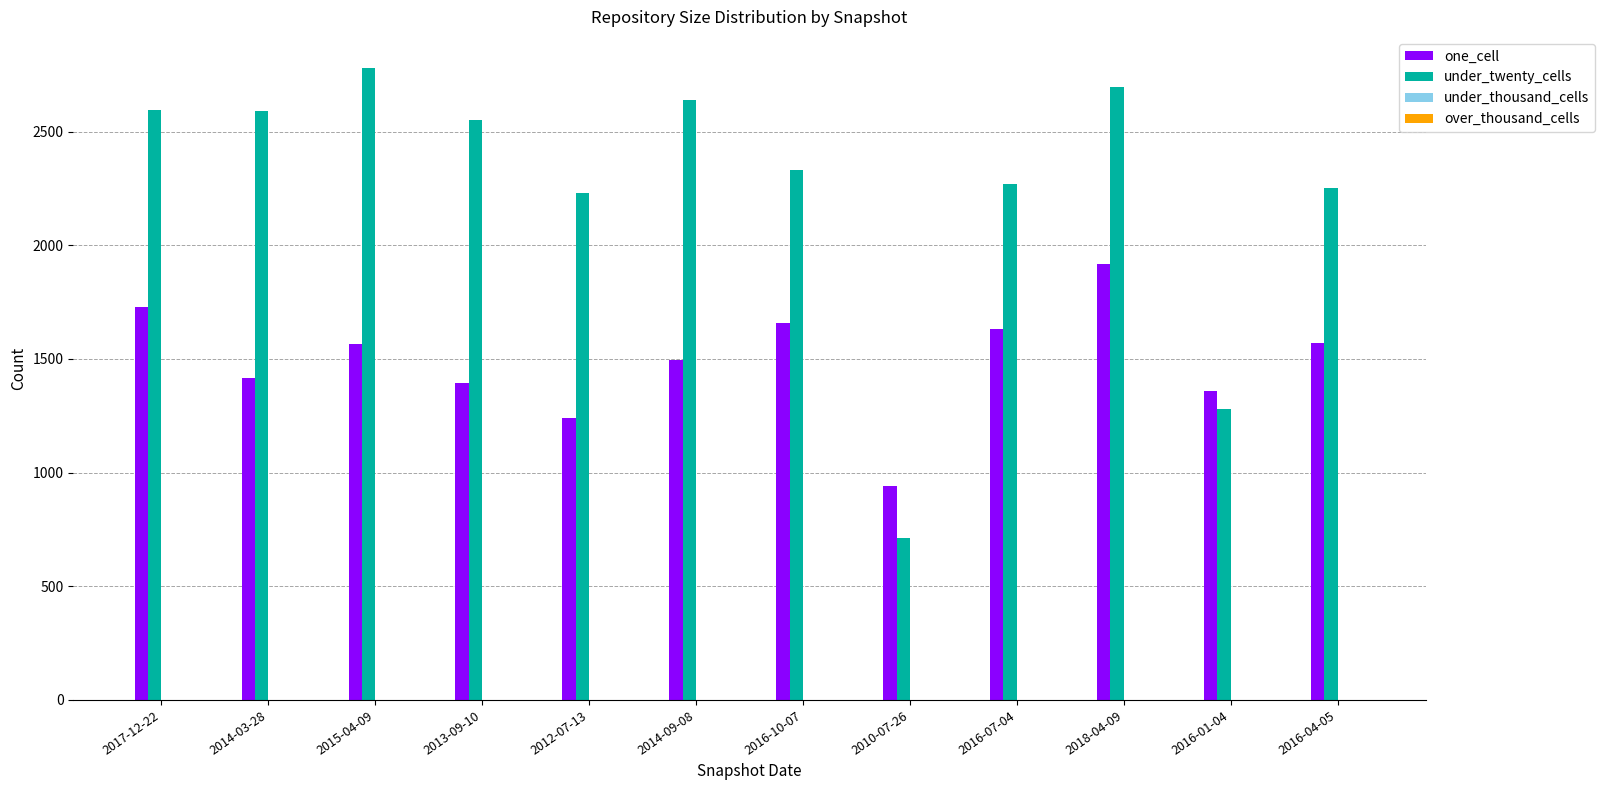

Which series changed the most between 2014-09-08 and 2018-04-09?

one_cell